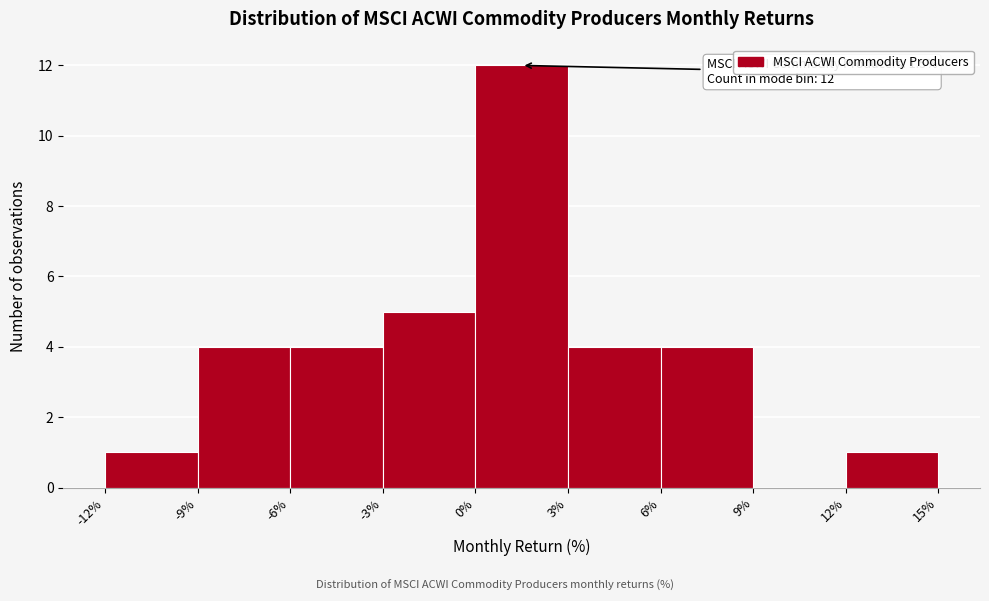

Which range on the x-axis has the tallest bar?

0% to 3%